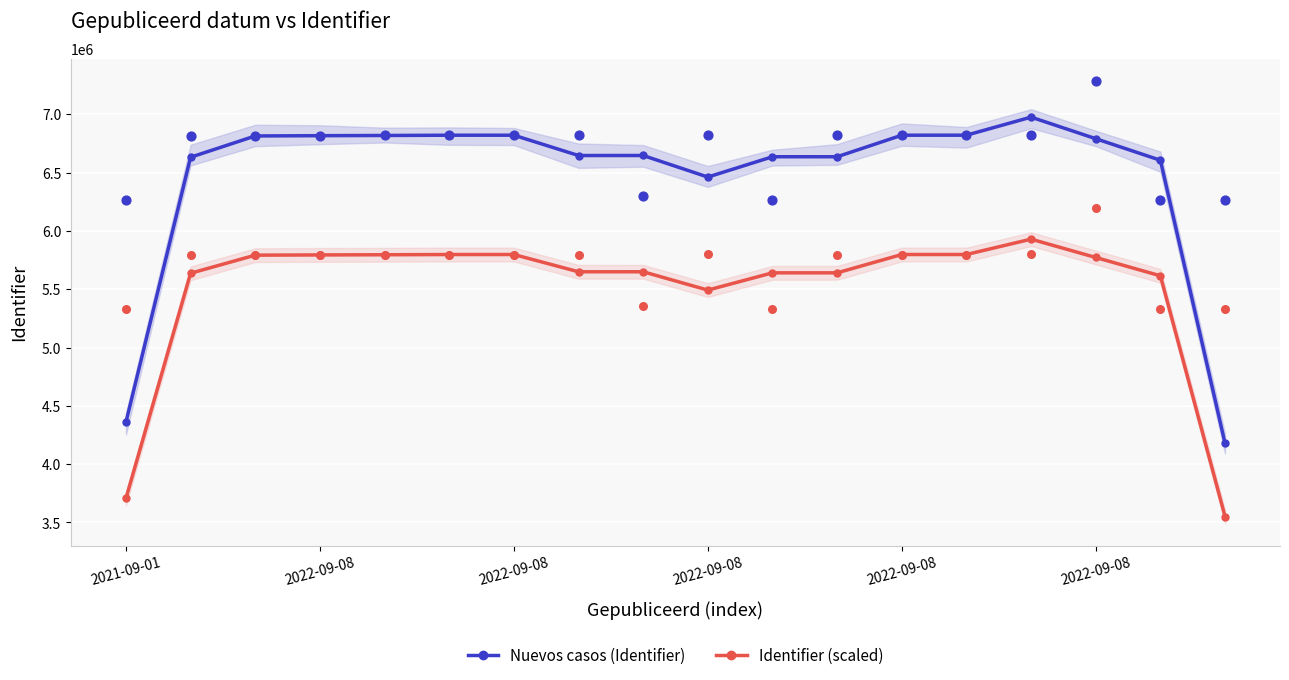

What is the total value across all series at 8?

12296565.8